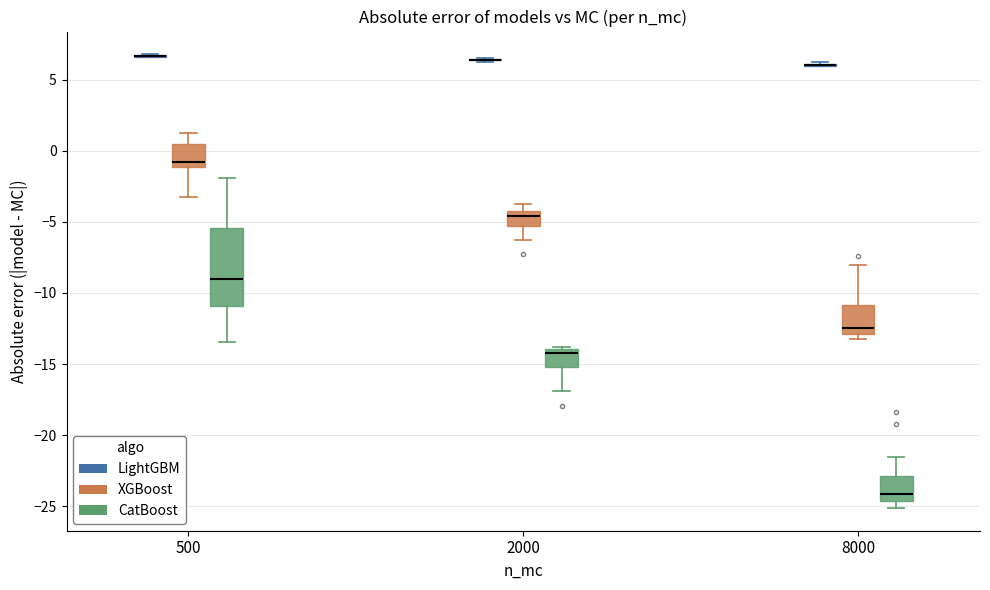

Reading left to right, read every box against the y-axis: the position of its median line, the range the box covers, and the ends of its whiskers. The values are not printed on the chart, so give them approximately, as read against the axis.

500 (LightGBM): box collapsed to a line at 6.5, whiskers 6.5 to 7.0
500 (XGBoost): median -1.0 (just above the box's lower edge), box -1.0 to 0.5, whiskers -3.0 to 1.5
500 (CatBoost): median -9.0, box -11.0 to -5.5, whiskers -13.5 to -2.0
2000 (LightGBM): box collapsed to a line at 6.5, whiskers 6.5 to 6.5
2000 (XGBoost): median -4.5, box -5.5 to -4.0, whiskers -6.5 to -3.5
2000 (CatBoost): median -14.0 (just below the box's upper edge), box -15.0 to -14.0, whiskers -17.0 to -14.0
8000 (LightGBM): box collapsed to a line at 6.0, whiskers 6.0 to 6.0
8000 (XGBoost): median -12.5, box -13.0 to -11.0, whiskers -13.0 (just below the box's lower edge) to -8.0
8000 (CatBoost): median -24.0, box -24.5 to -23.0, whiskers -25.0 to -21.5